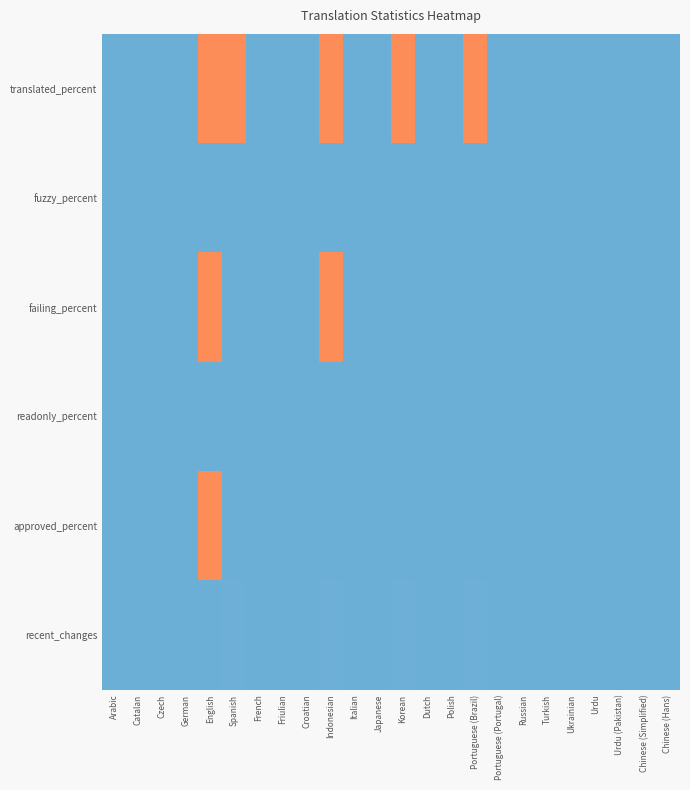

Which category has the lowest value across all series?

Arabic